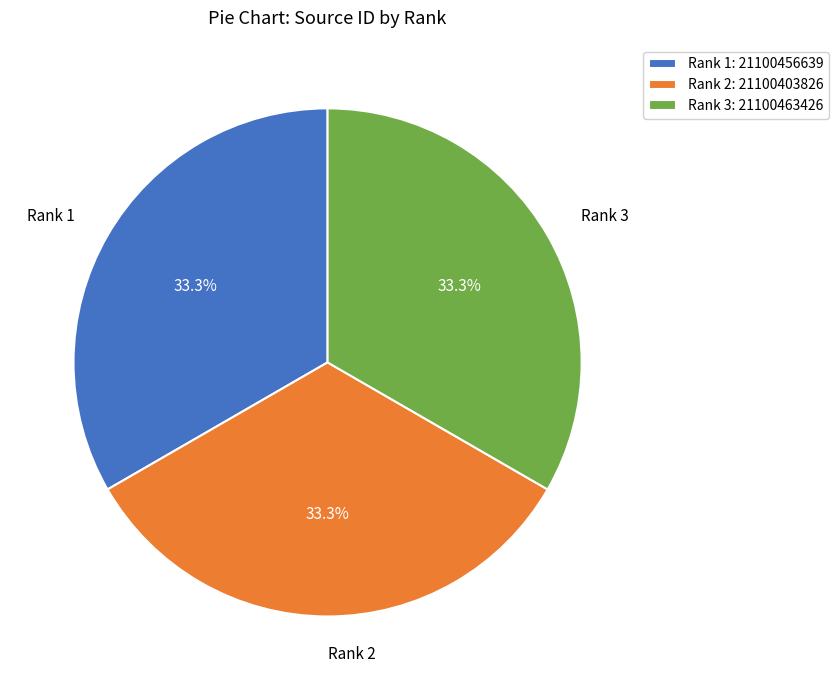

How many segments does this pie chart have?

3